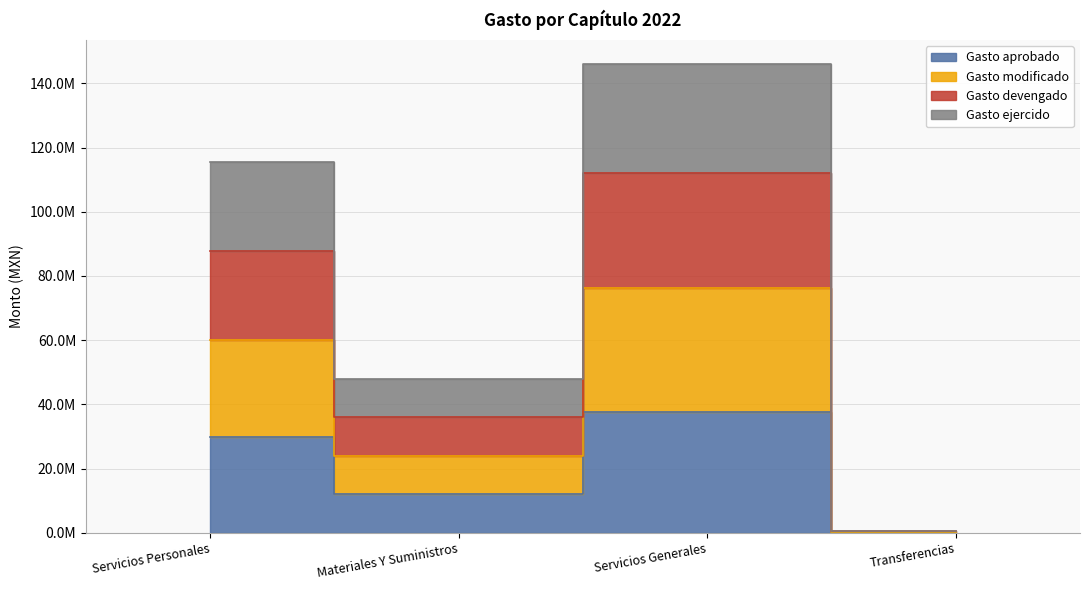

What is the greatest value displayed?

146118857.5